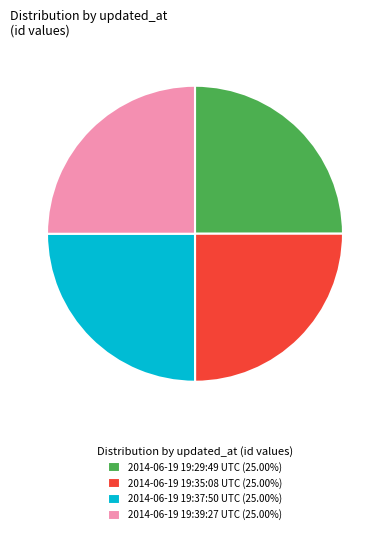

The 2014-06-19 19:37:50 UTC slice represents 11% of the pie. True or false?

False